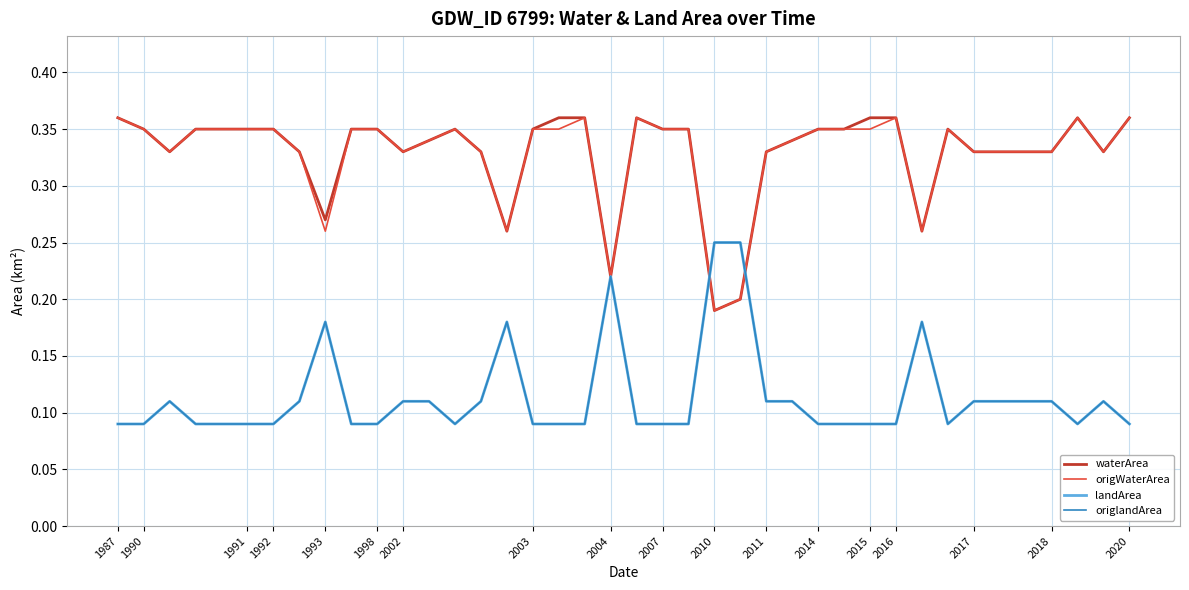

Does the chart display data point markers on the line(s)?

No